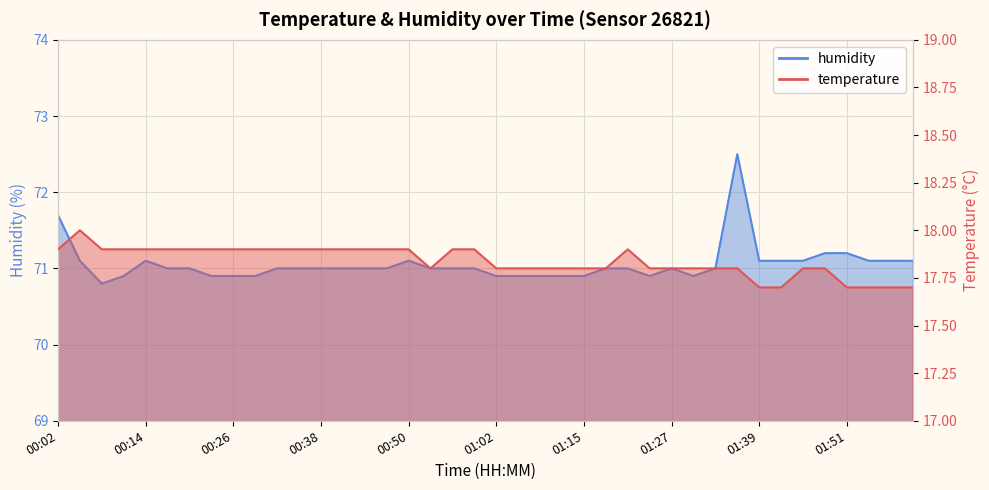

At which category does humidity reach its first local peak?

00:14